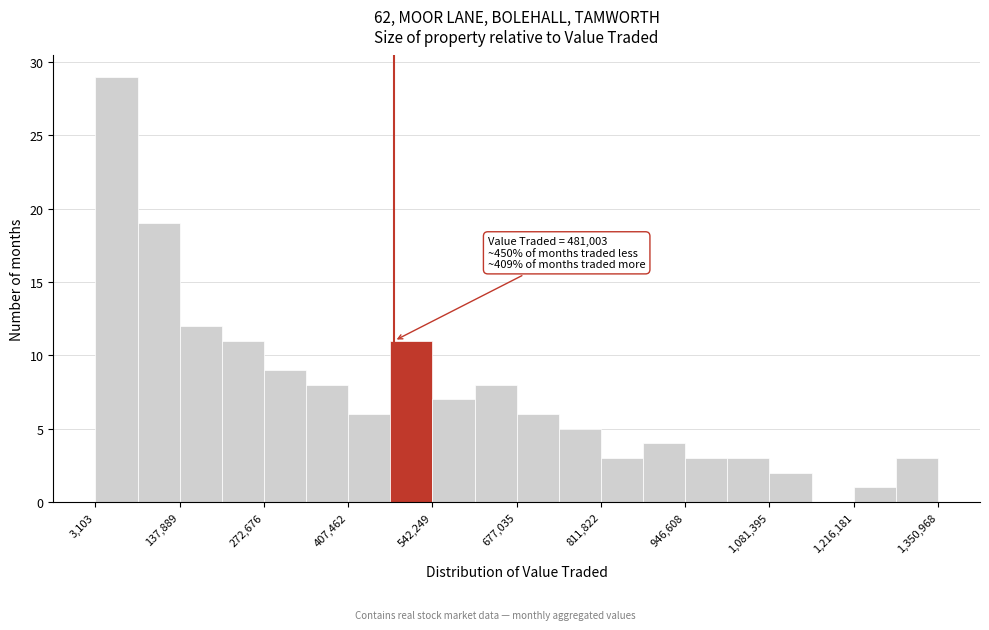

Read against the x-axis, roughly where is the centre of the tallest bar?

40000